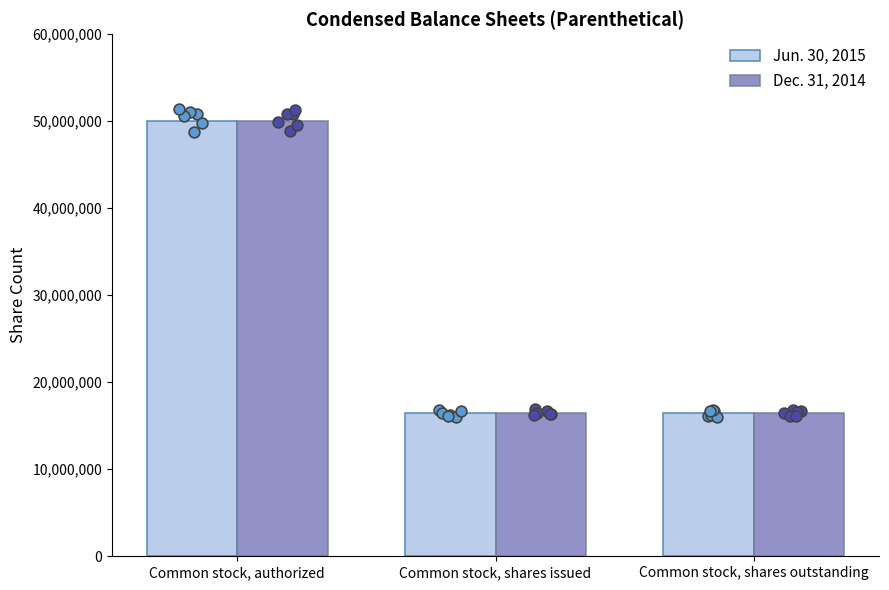

What is the total value across all series at Common stock, authorized?

100000000